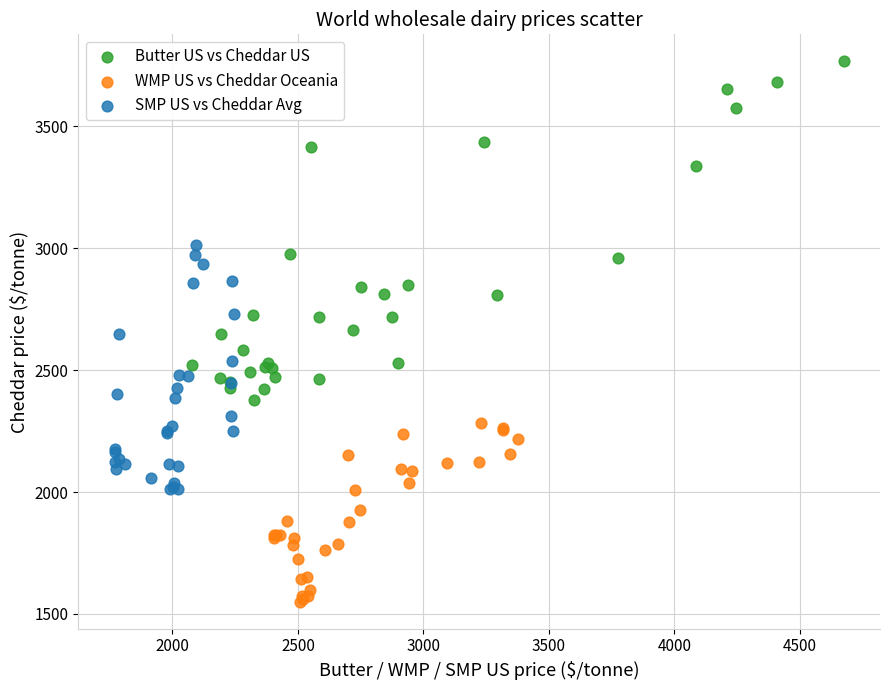

Which series has the largest Y range (max minus min)?

Butter US vs Cheddar US